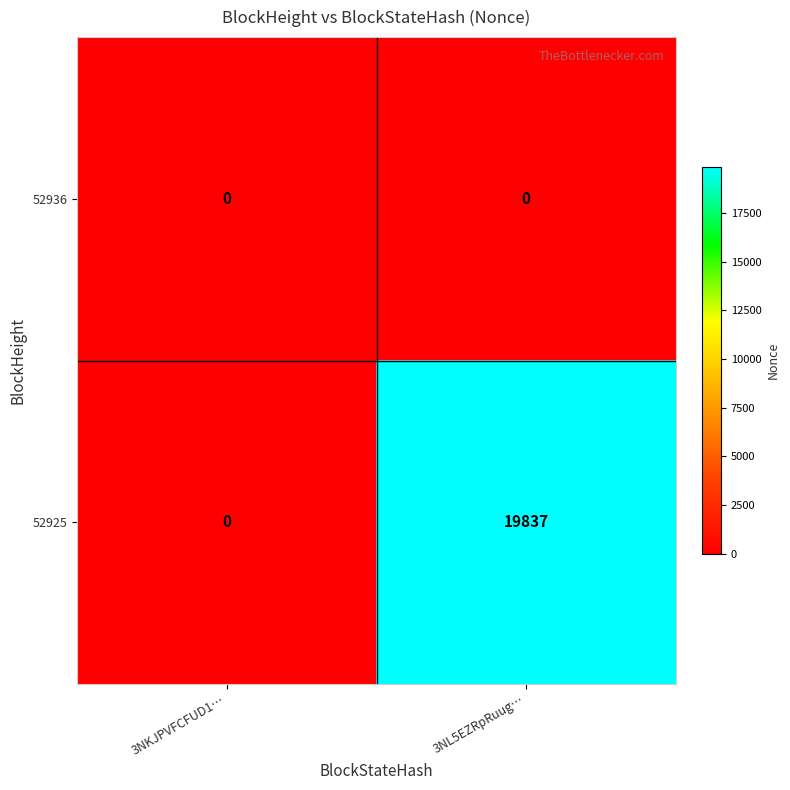

Which series changed the most between 3NKJPVFCFUD1… and 3NL5EZRpRuug…?

52925